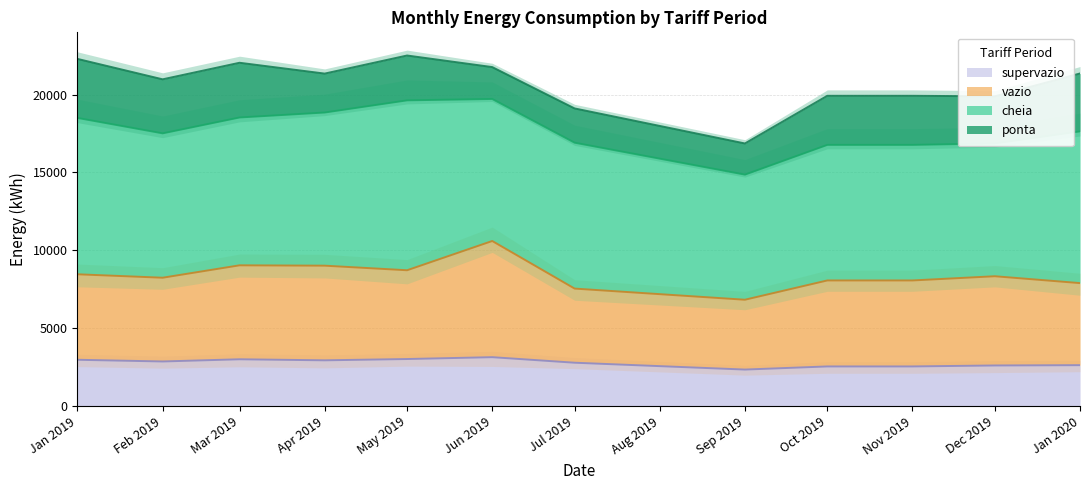

What is the highest value of the supervazio series?

3134